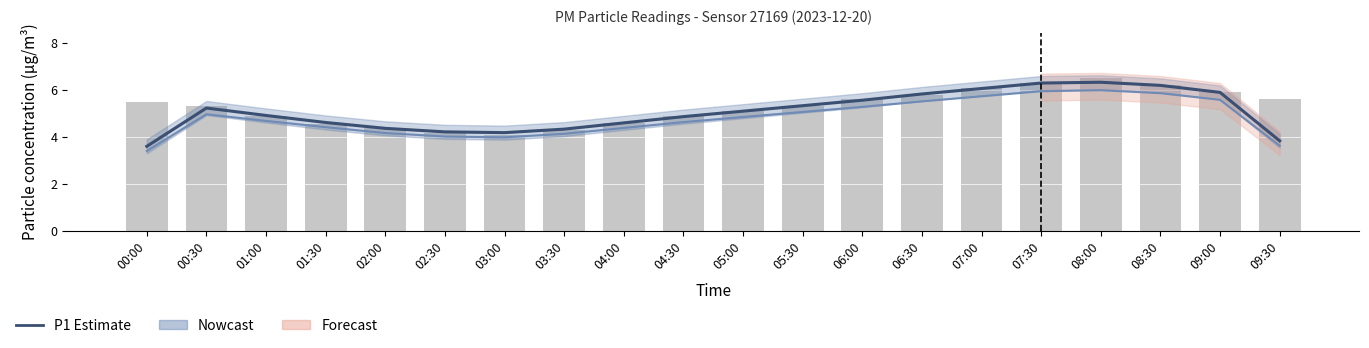

What is the sum of all P1 (PM10) values?

101.4